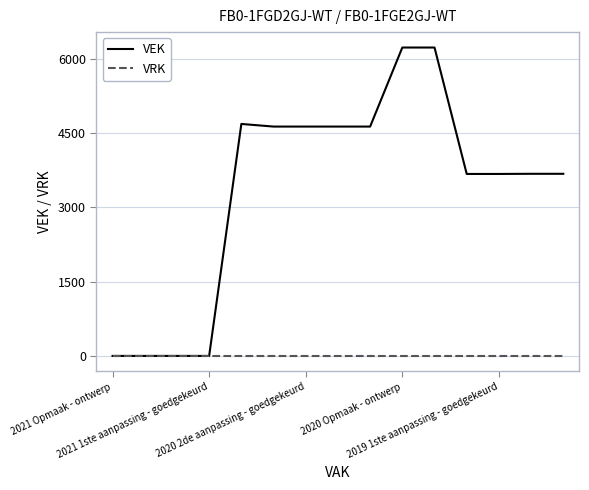

What are all the series names shown in the legend?

VEK, VRK